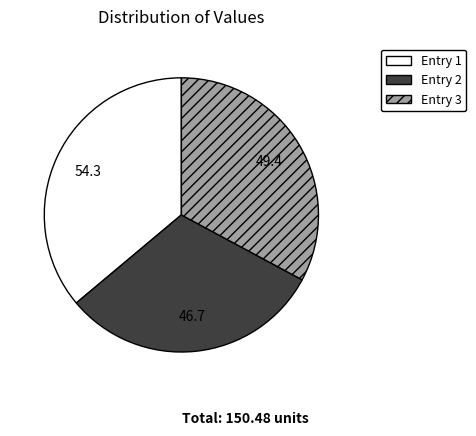

True or false: Entry 1 accounts for 36% of the total.

True